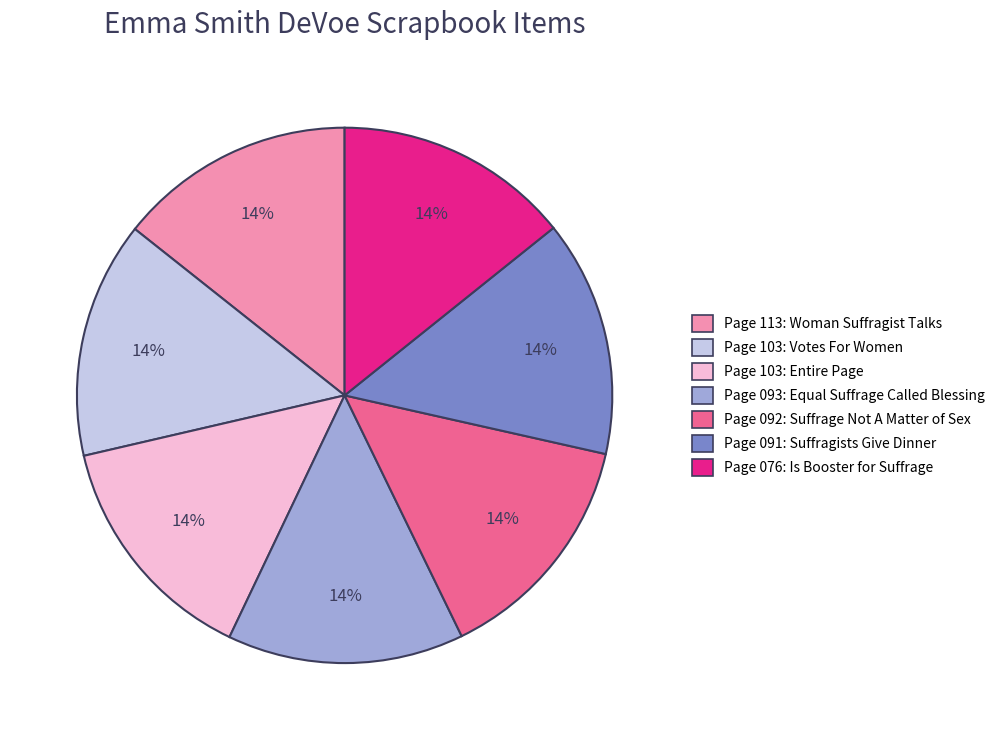

What is the ratio of the value at Page 103: Votes For Women to the value at Page 092: Suffrage Not A Matter of Sex?

1.0